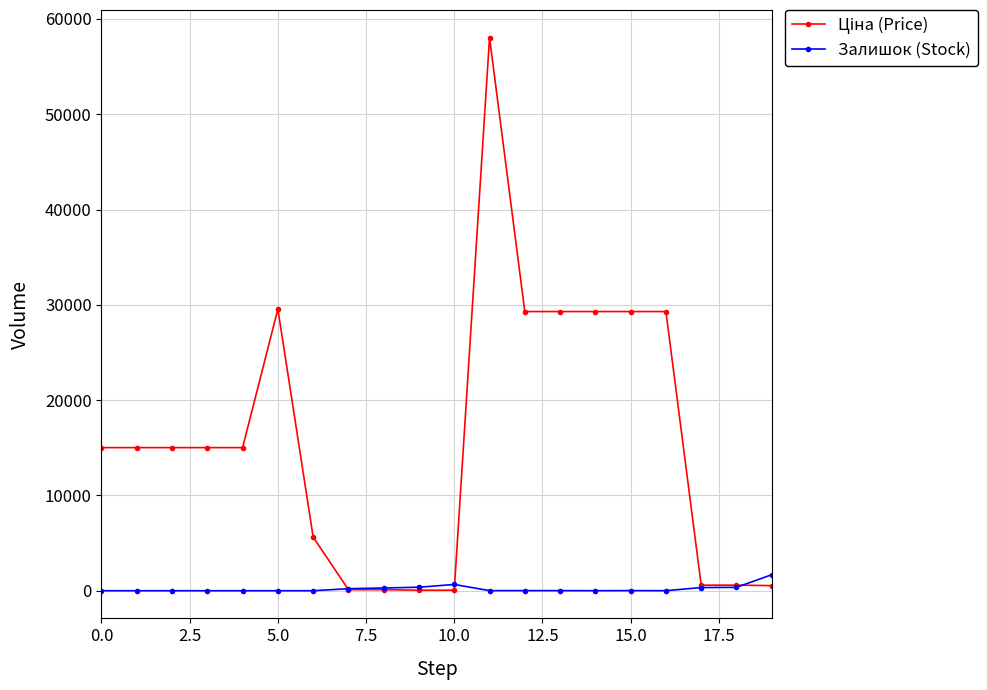

What is the value of the Залишок (Stock) point at the 13th from the left?

12.0